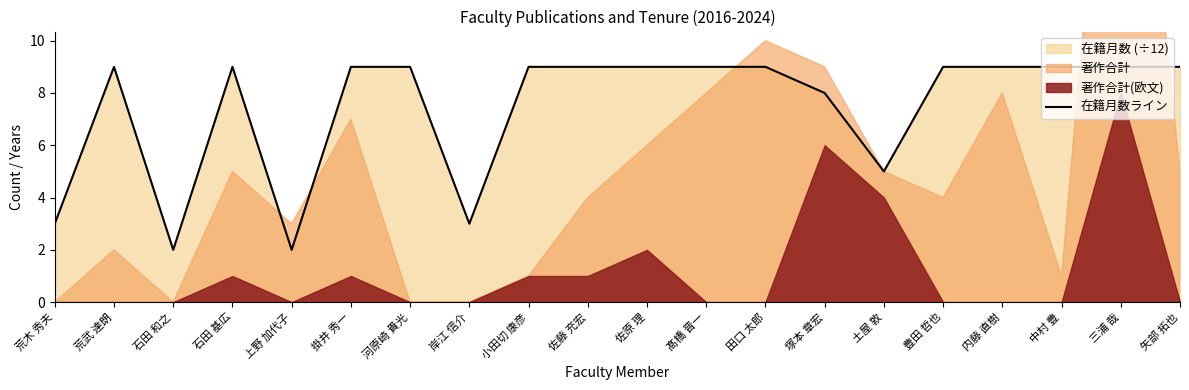

What is the change in value from 髙橋 晋一 to 塚本 章宏?

-1